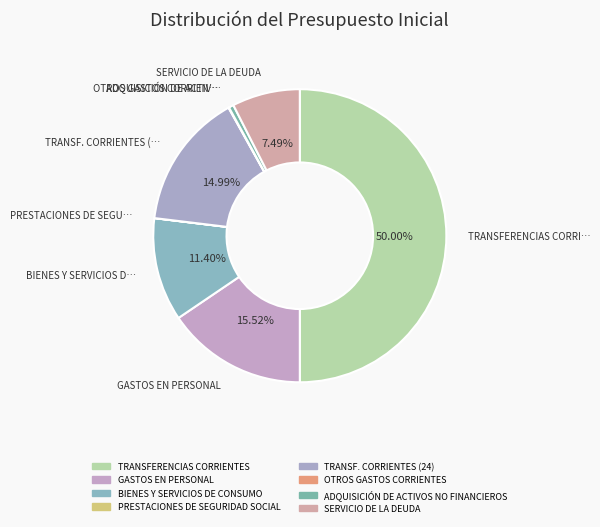

How many segments does this pie chart have?

8